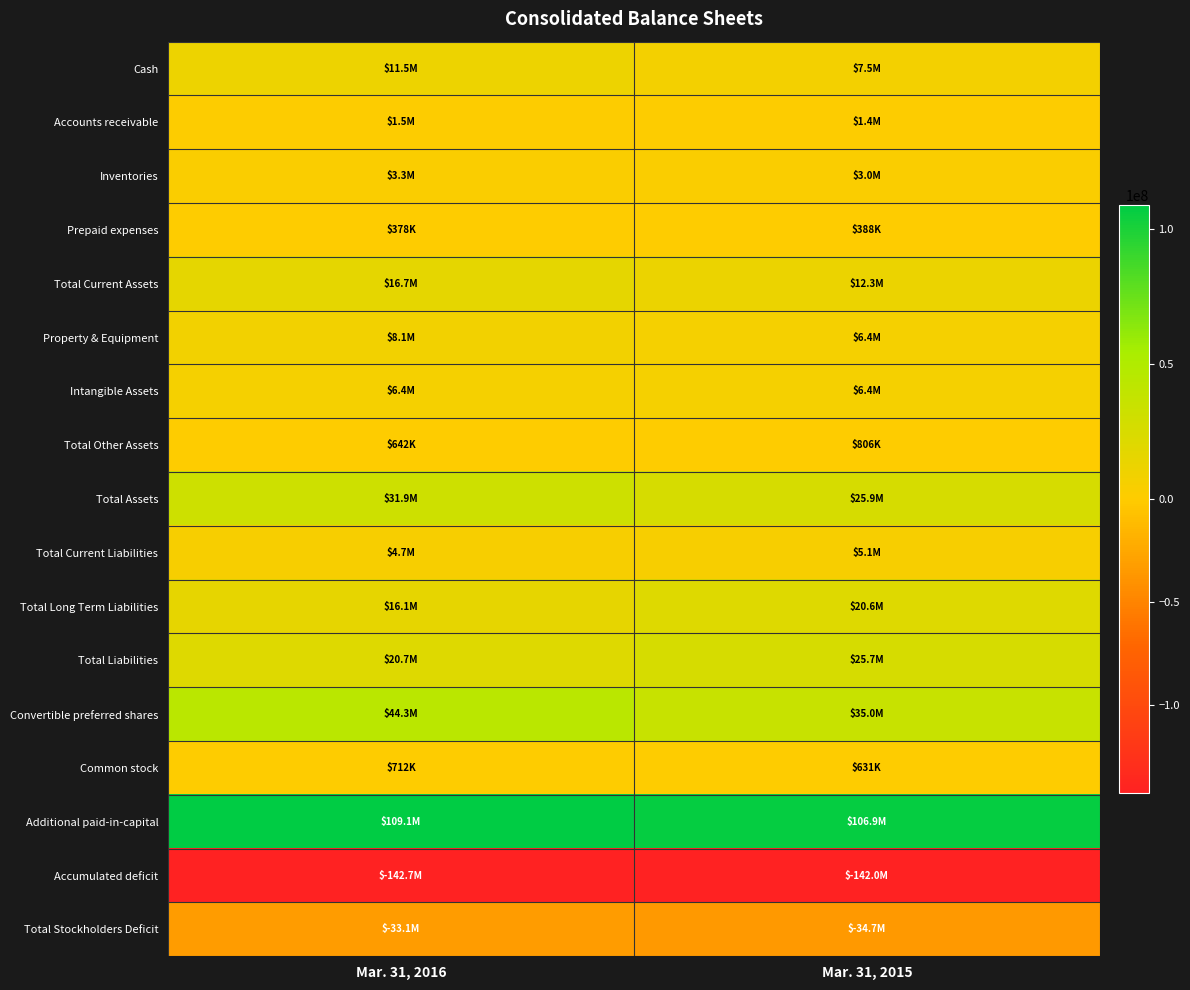

Reading right to left, transcribe all the data shown in this chart.

Cash: Mar. 31, 2015=7464180	Mar. 31, 2016=11512179
Accounts receivable: Mar. 31, 2015=1446441	Mar. 31, 2016=1530296
Inventories: Mar. 31, 2015=3032002	Mar. 31, 2016=3293729
Prepaid expenses: Mar. 31, 2015=388061	Mar. 31, 2016=377752
Total Current Assets: Mar. 31, 2015=12330684	Mar. 31, 2016=16713956
Property & Equipment: Mar. 31, 2015=6401802	Mar. 31, 2016=8110721
Intangible Assets: Mar. 31, 2015=6381774	Mar. 31, 2016=6411799
Total Other Assets: Mar. 31, 2015=806019	Mar. 31, 2016=642074
Total Assets: Mar. 31, 2015=25920279	Mar. 31, 2016=31878550
Total Current Liabilities: Mar. 31, 2015=5069097	Mar. 31, 2016=4654367
Total Long Term Liabilities: Mar. 31, 2015=20582268	Mar. 31, 2016=16060705
Total Liabilities: Mar. 31, 2015=25651365	Mar. 31, 2016=20715072
Convertible preferred shares: Mar. 31, 2015=35000000	Mar. 31, 2016=44285715
Common stock: Mar. 31, 2015=631162	Mar. 31, 2016=711546
Additional paid-in-capital: Mar. 31, 2015=106926328	Mar. 31, 2016=109137805
Accumulated deficit: Mar. 31, 2015=-141981735	Mar. 31, 2016=-142664747
Total Stockholders Deficit: Mar. 31, 2015=-34731086	Mar. 31, 2016=-33122237